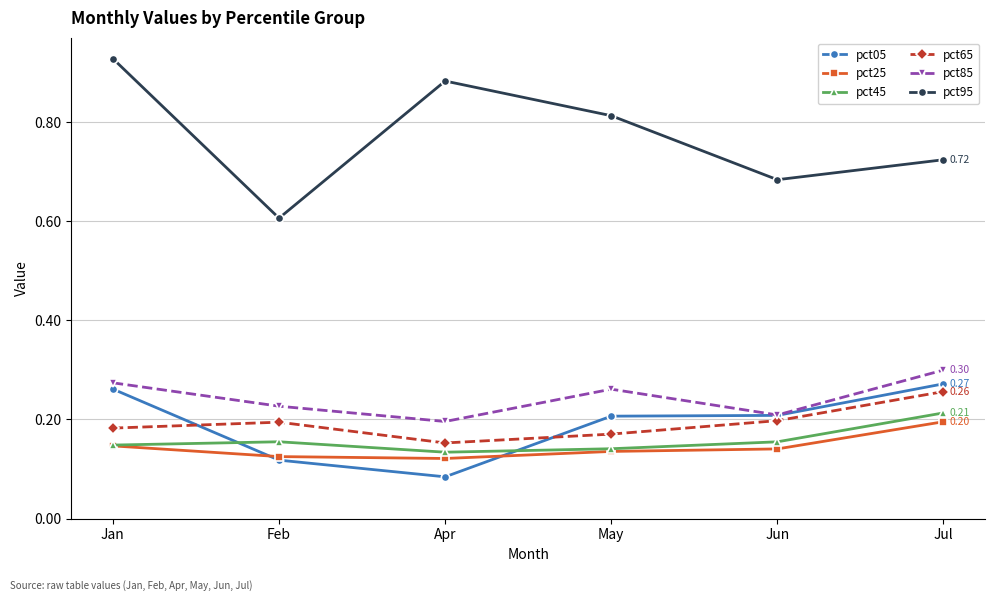

Rank the categories by pct95 value from highest to lowest.

Jan, Apr, May, Jul, Jun, Feb